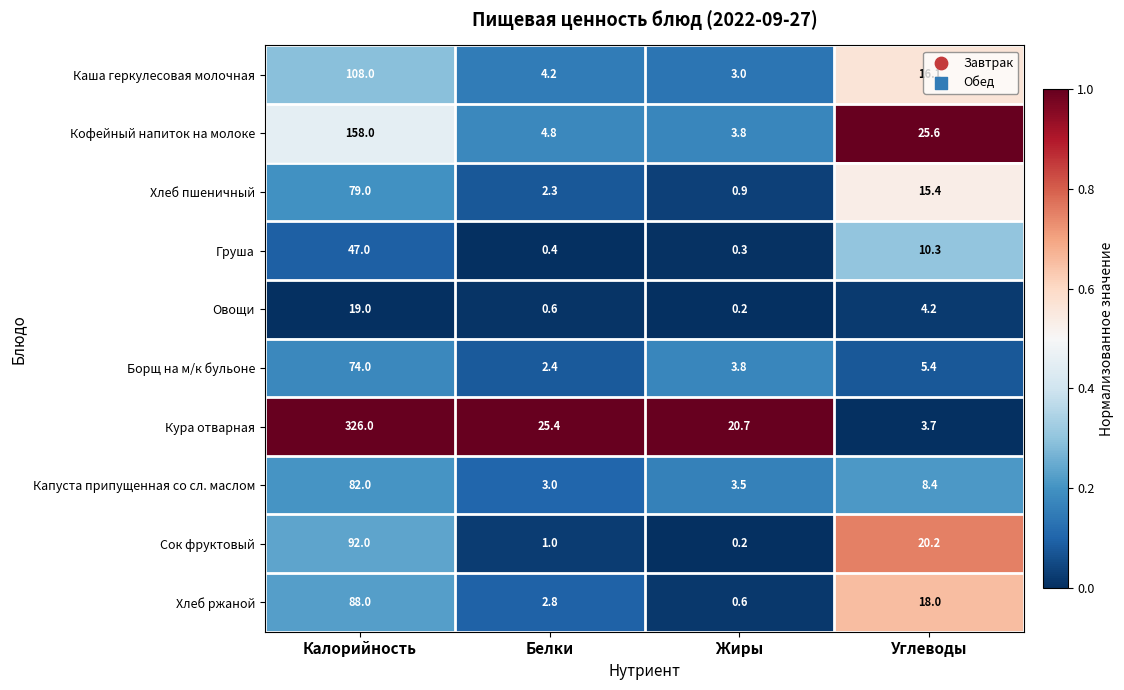

What is the difference between the maximum and minimum values in the Борщ на м/к бульоне series?

71.6